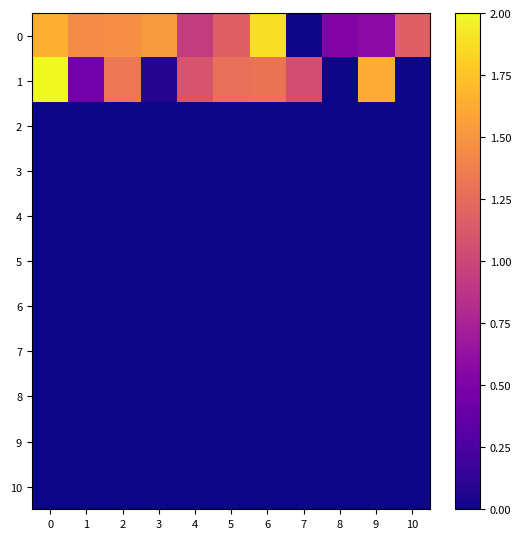

List the series in order of their peak value, highest first.

1, 0, 2, 3, 4, 5, 6, 7, 8, 9, 10